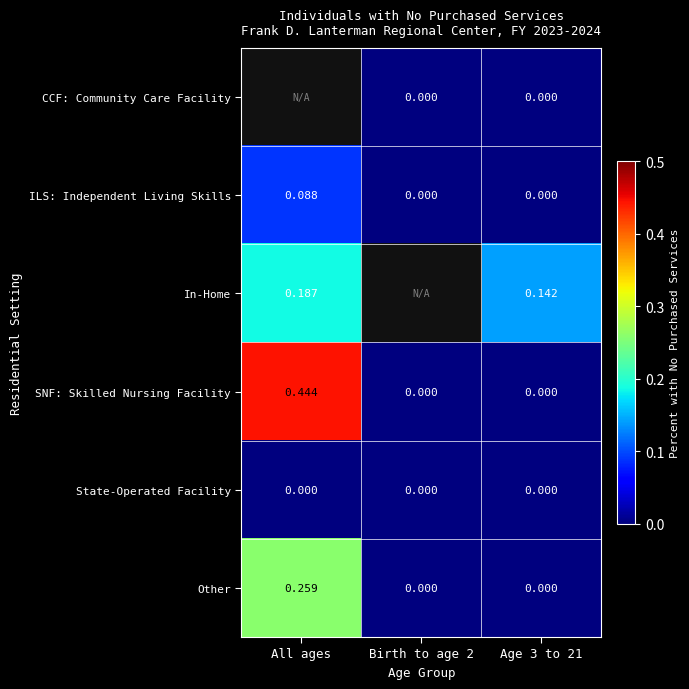

How many values in the SNF: Skilled Nursing Facility series exceed 0?

1